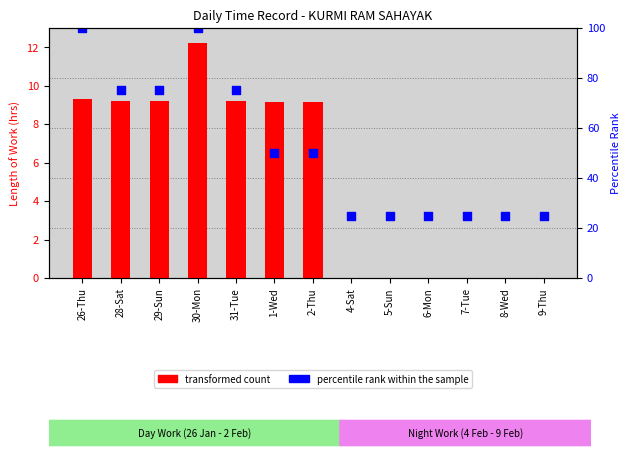

What are all the series names shown in the legend?

transformed count, percentile rank within the sample